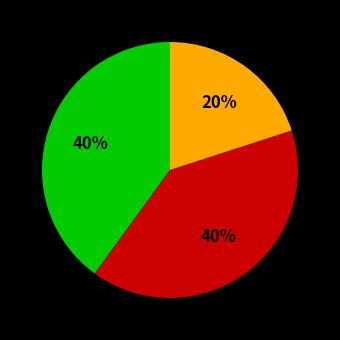

Is there any slice that represents more than half of the pie?

No